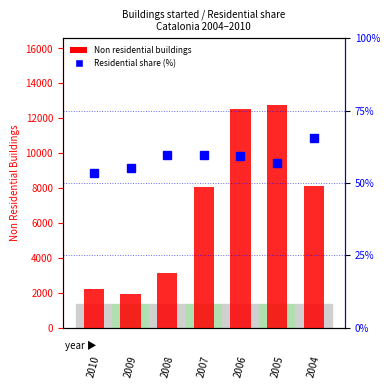

What is the spread (max minus min) of values at 4?

12485.8